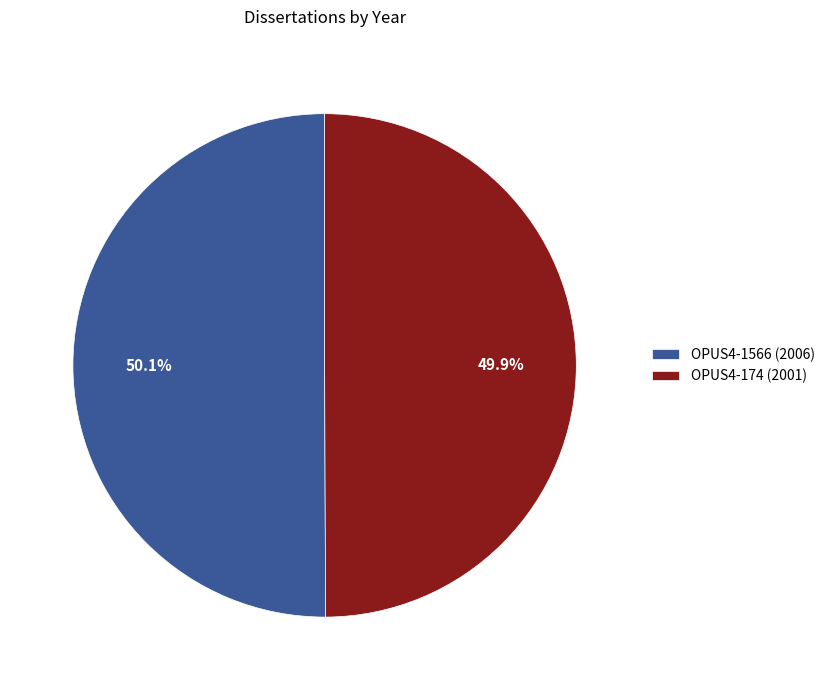

What is the ratio of the value at OPUS4-1566 (2006) to the value at OPUS4-174 (2001)?

1.0